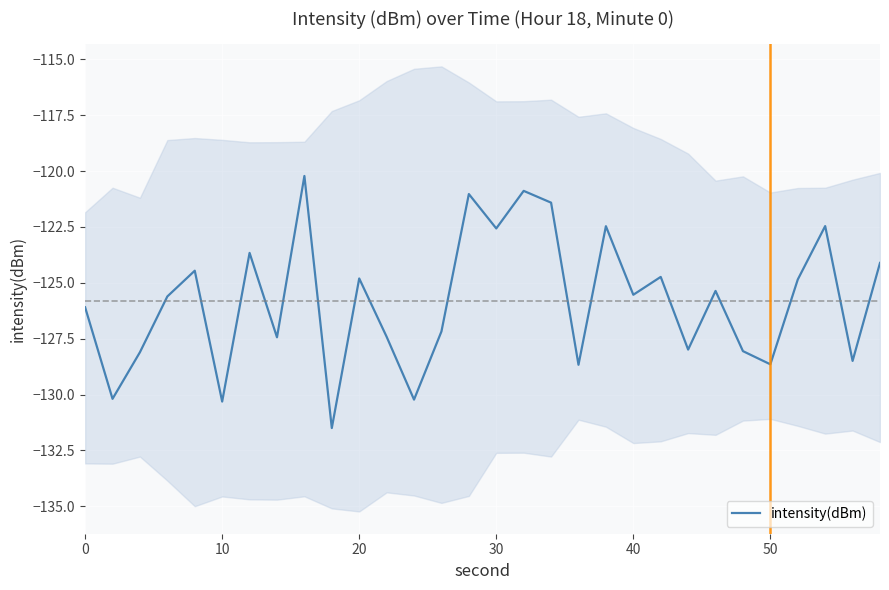

Reading left to right, extract all data points from this chart.

-126.1	-130.2	-128.1	-125.6	-124.5	-130.3	-123.7	-127.4	-120.2	-131.5	-124.8	-127.4	-130.2	-127.2	-121.0	-122.6	-120.9	-121.4	-128.7	-122.5	-125.5	-124.7	-128.0	-125.4	-128.1	-128.6	-124.9	-122.5	-128.5	-124.1